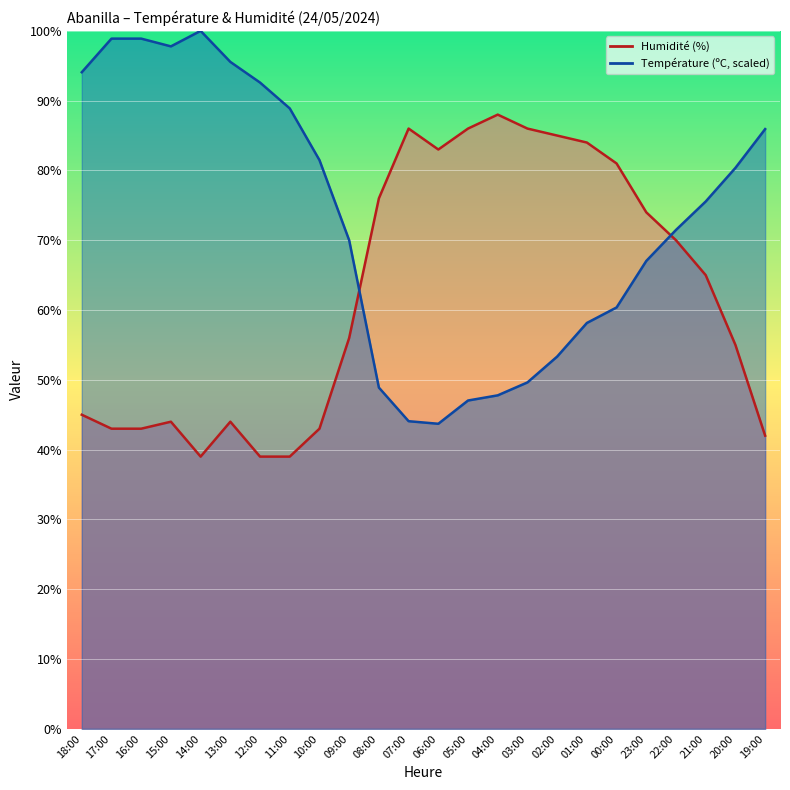

What is the difference between the maximum and minimum values in the Température (ºC) series?

56.3